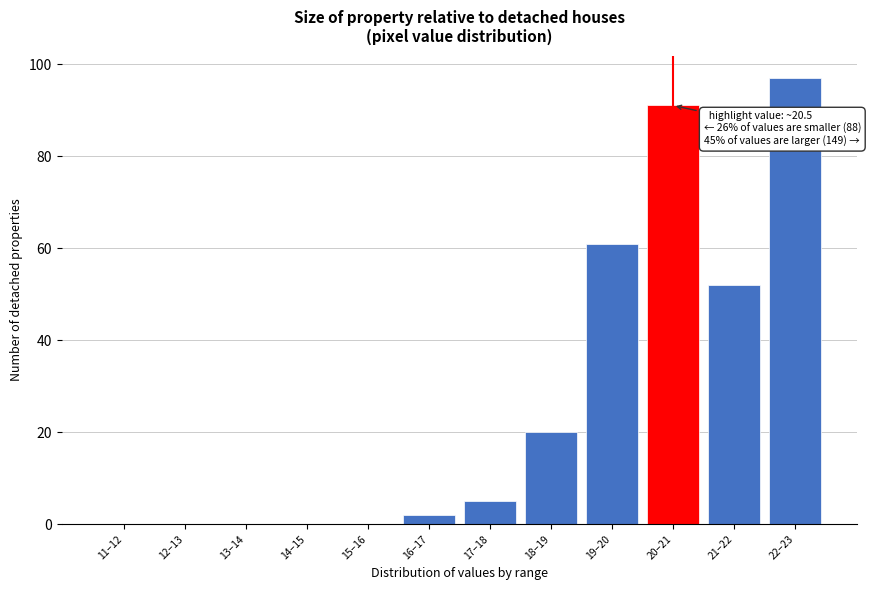

Reading left to right, what are all the values shown in this chart?

11–12=0	12–13=0	13–14=0	14–15=0	15–16=0	16–17=2	17–18=5	18–19=20	19–20=61	20–21=91	21–22=52	22–23=97